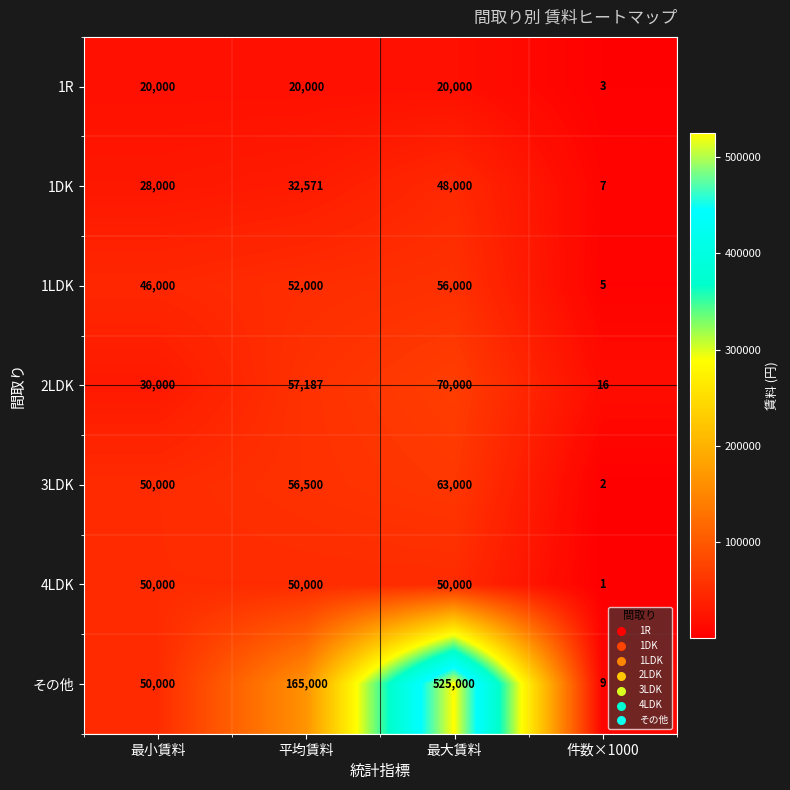

What is the maximum value shown in the chart?

525000